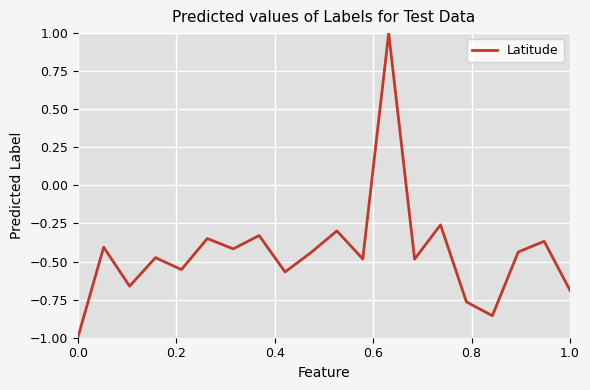

How many values are between 0 and 1?

1